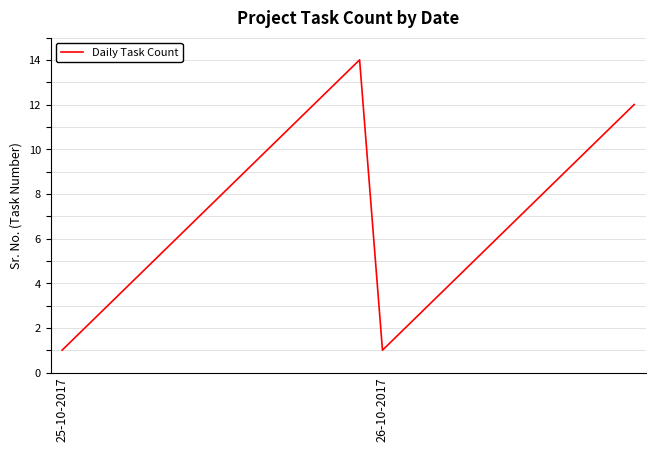

What is the greatest value displayed?

14